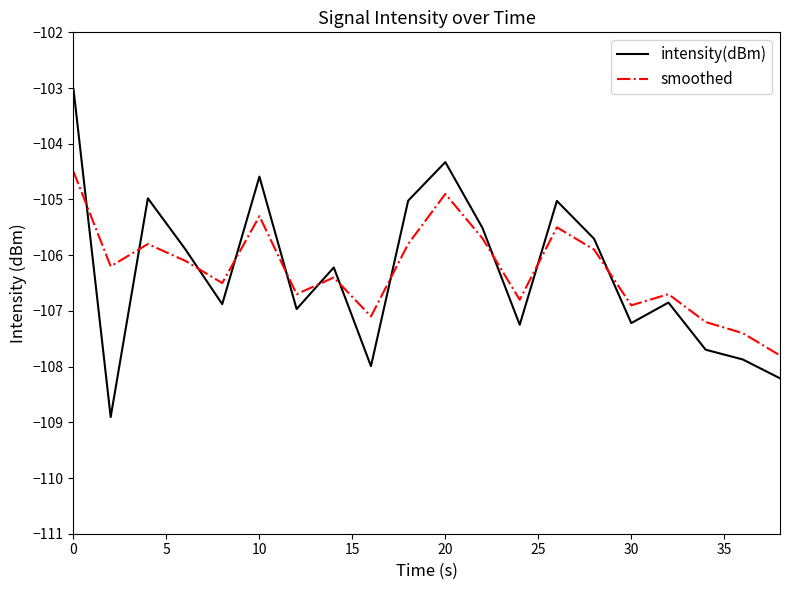

Rank the series by their maximum value, from lowest to highest.

smoothed, intensity(dBm)